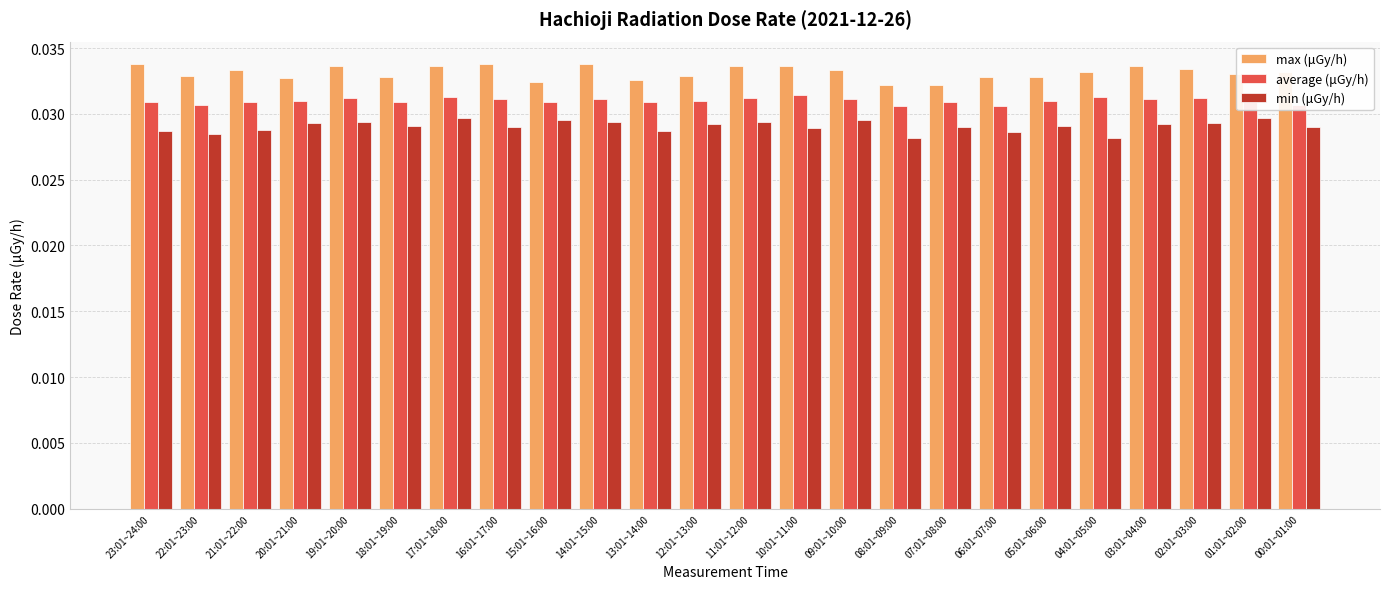

The average (μGy/h) series shows 0.1 at 08:01~09:00. True or false?

False